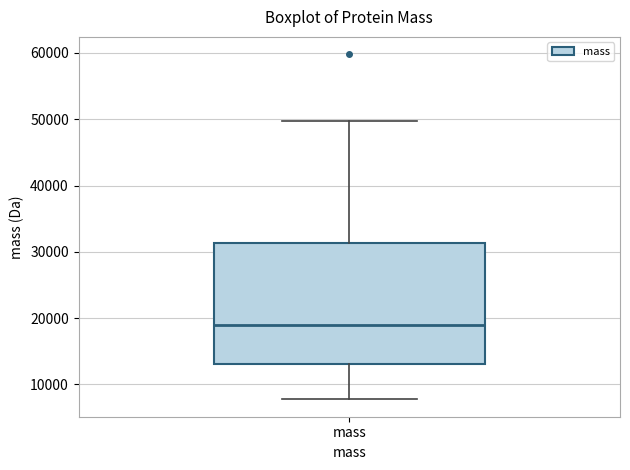

Read this box plot against the y-axis: the position of the median line, the range covered by the box, and the ends of both whiskers. The values are not printed on the chart, so give them approximately, as read against the axis.

median 19000, box 13000 to 31000, whiskers 8000 to 50000